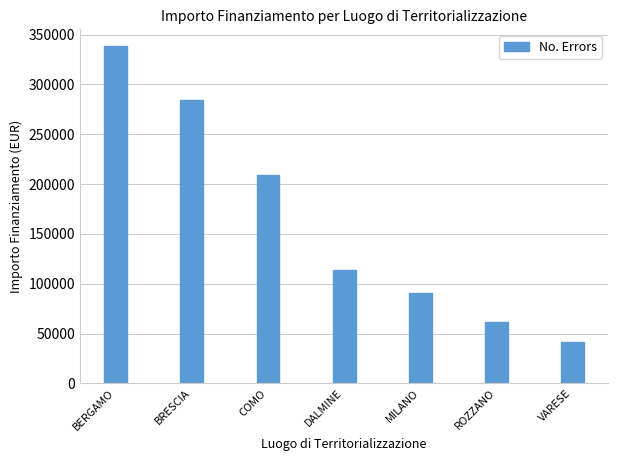

Rank the categories by value from lowest to highest.

VARESE, ROZZANO, MILANO, DALMINE, COMO, BRESCIA, BERGAMO